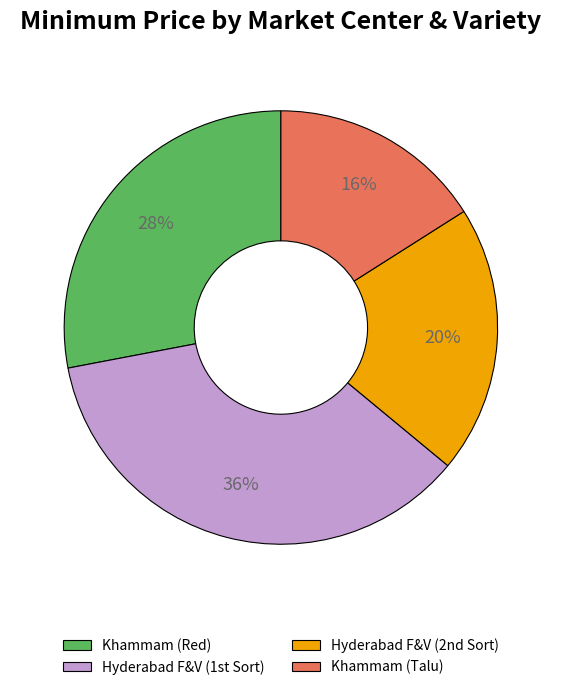

The Khammam (Red) slice represents 34% of the pie. True or false?

False